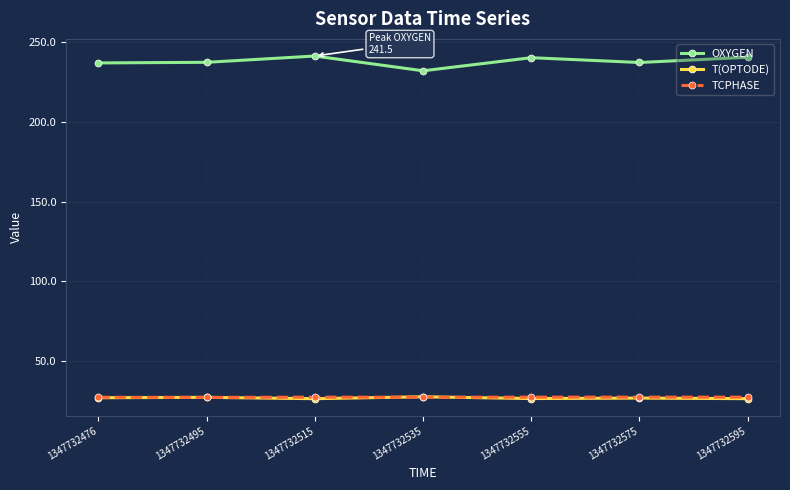

The T(OPTODE) series shows 14.5 at 1347732595. True or false?

False